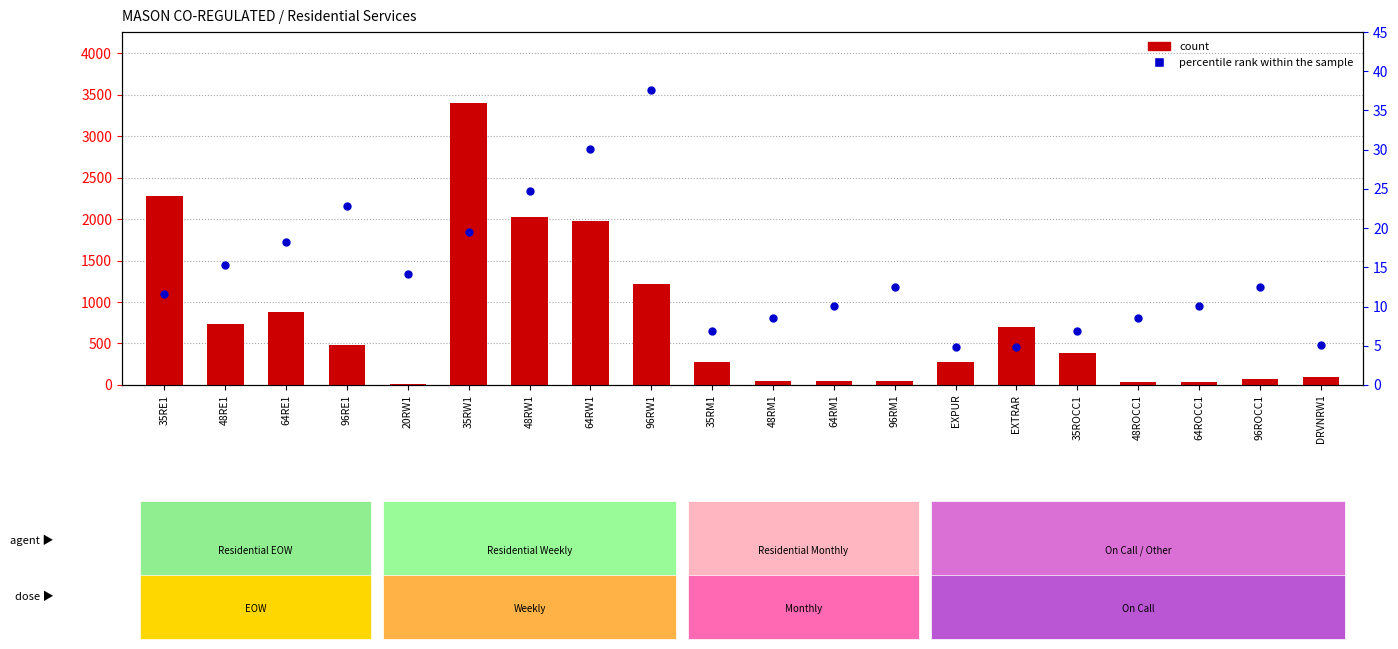

Is the value of count at EXTRAR greater than the value of percentile rank within the sample at EXPUR?

Yes